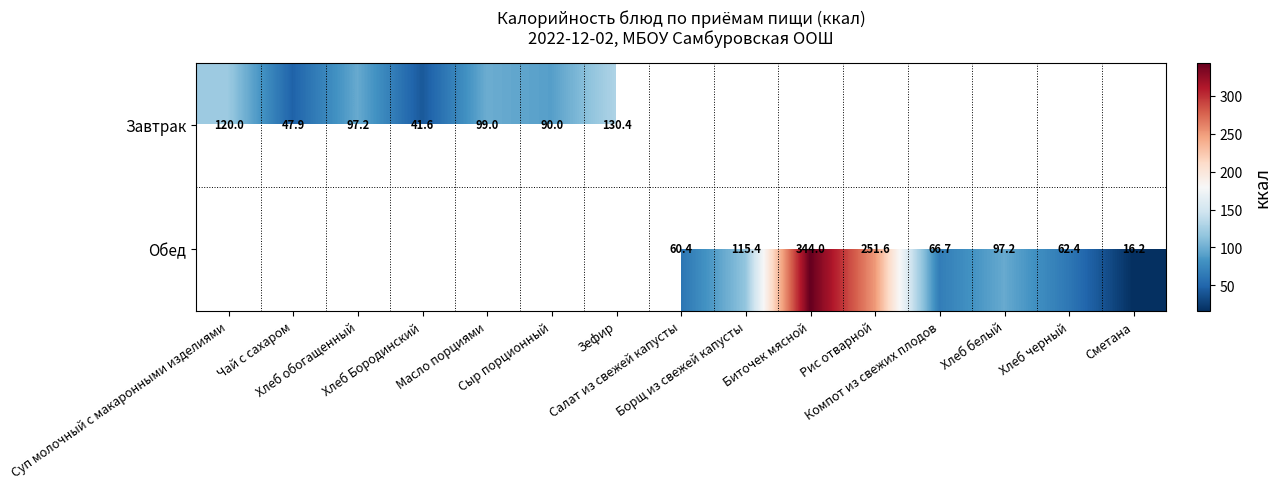

Count the number of data series in this chart.

2